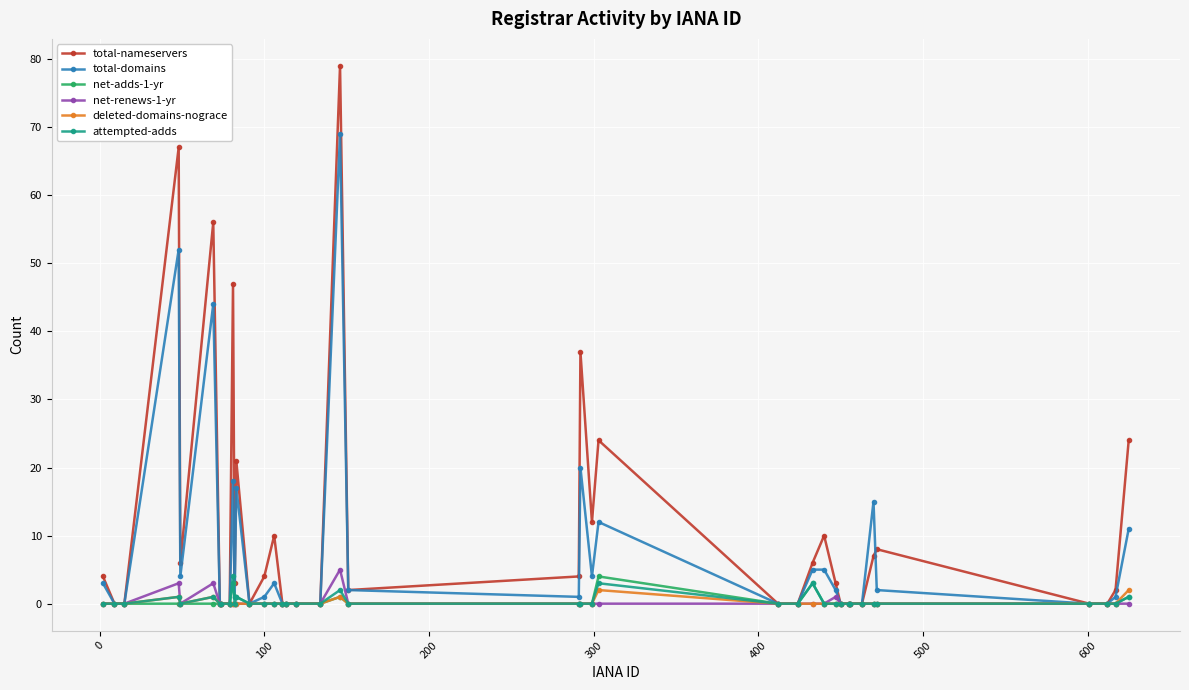

Which series has the largest total across all categories?

total-nameservers